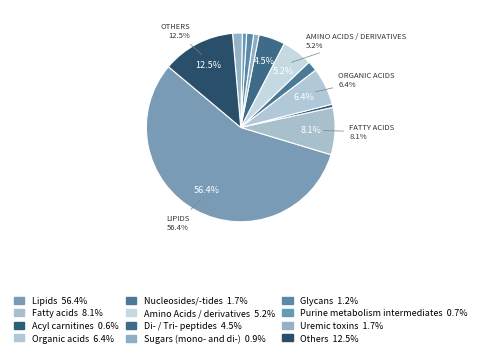

Is there a majority slice in this chart?

Yes